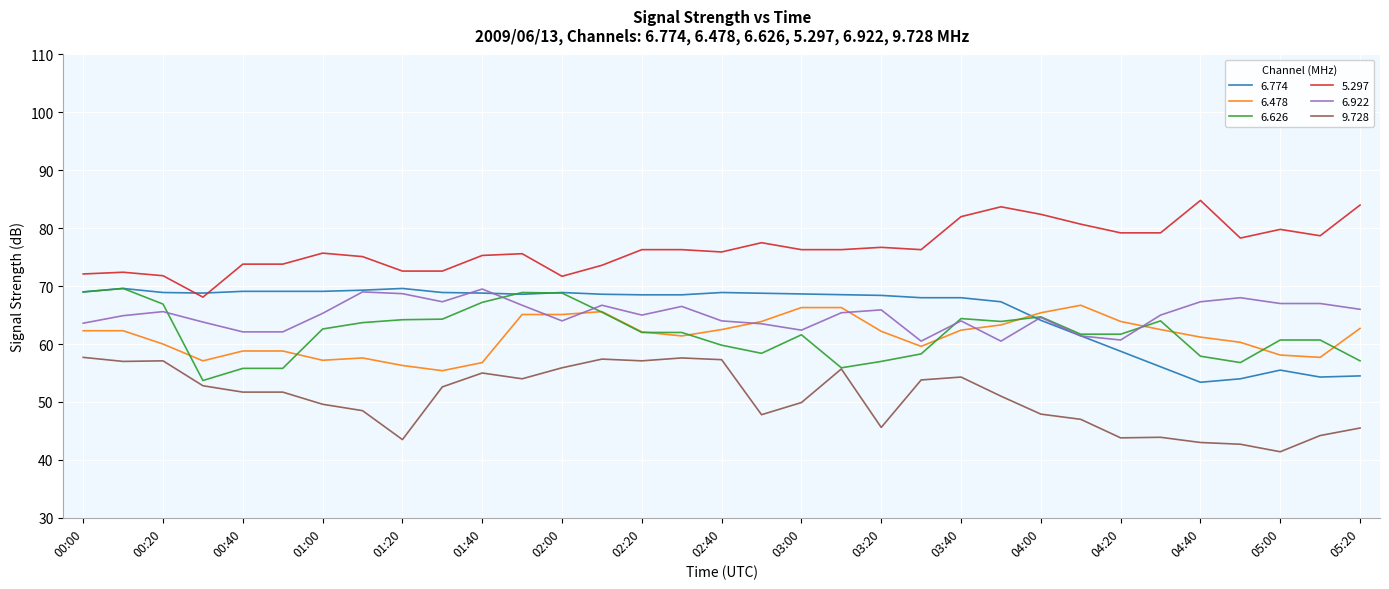

Which series has the largest total across all categories?

  5.297